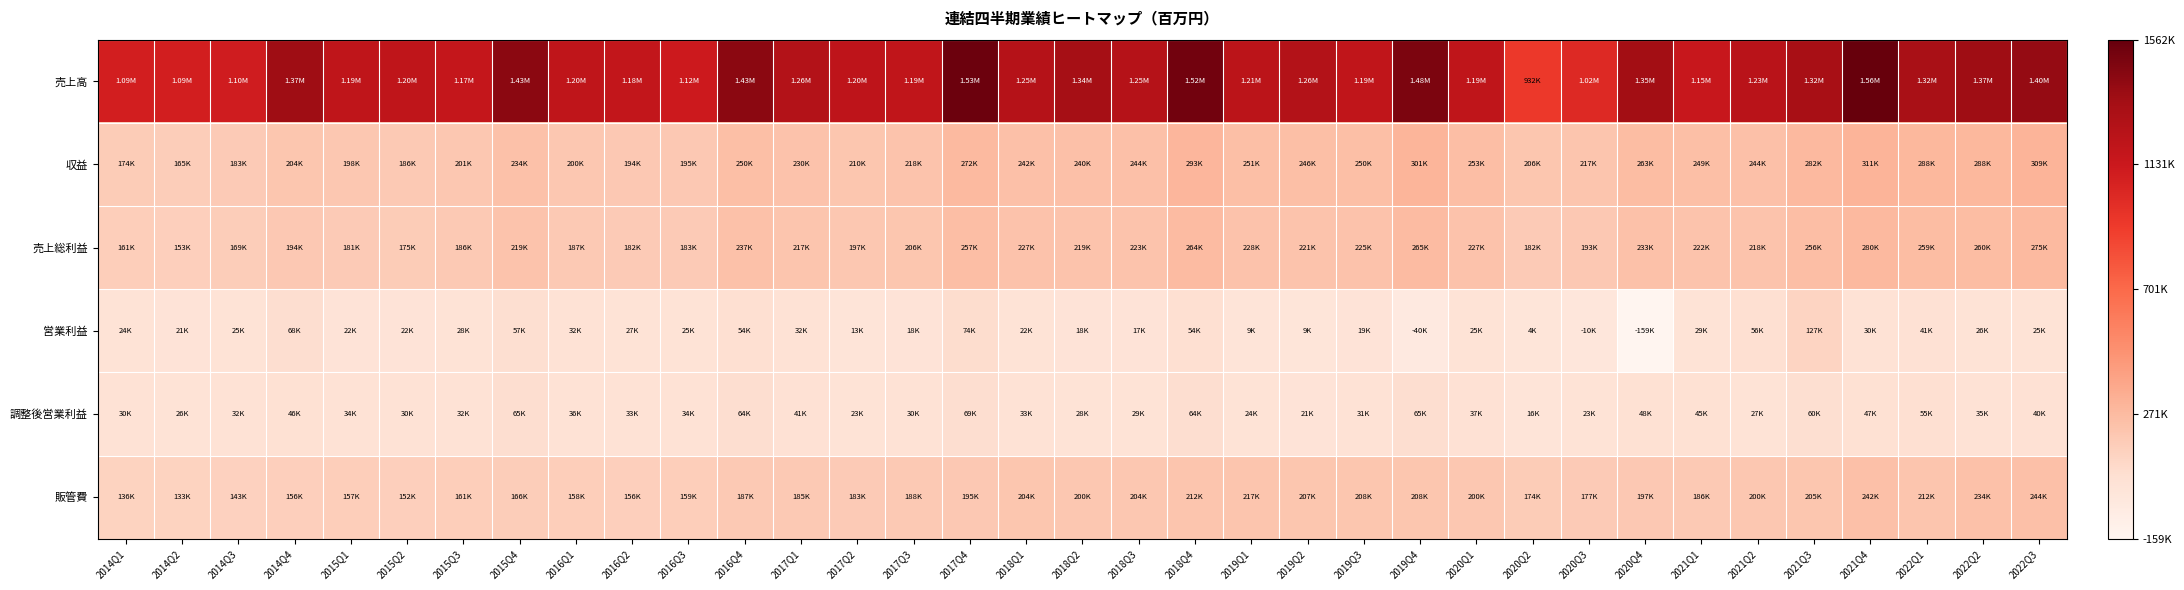

Rank the series by their maximum value, from highest to lowest.

売上高, 収益, 売上総利益, 販管費, 営業利益, 調整後営業利益